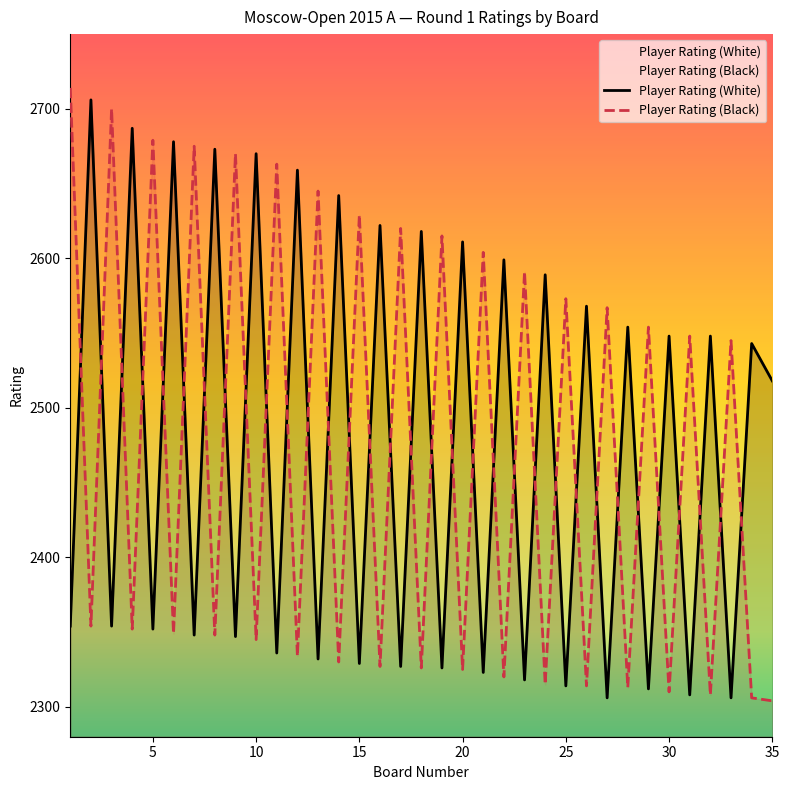

Does the chart have visible grid lines?

No